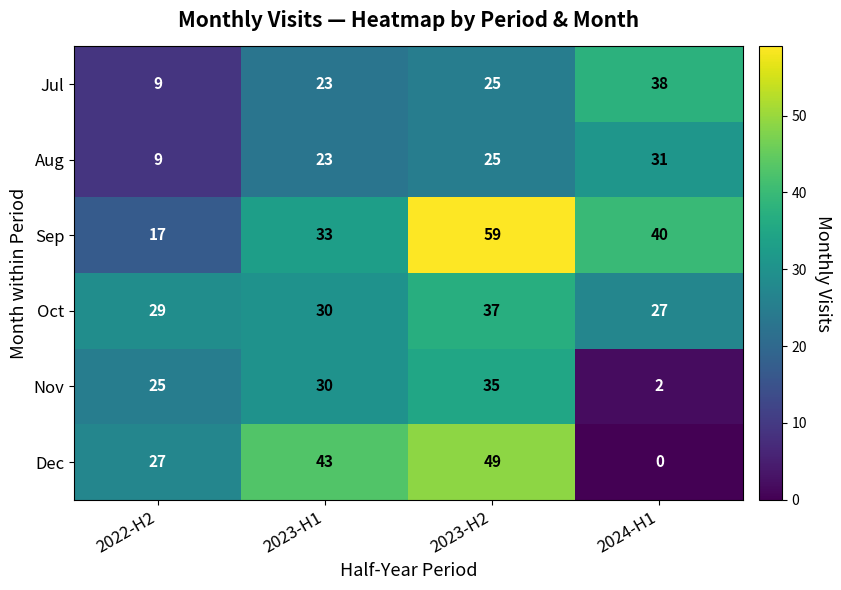

Between 2023-H1 and 2023-H2, which series saw the biggest shift?

Sep